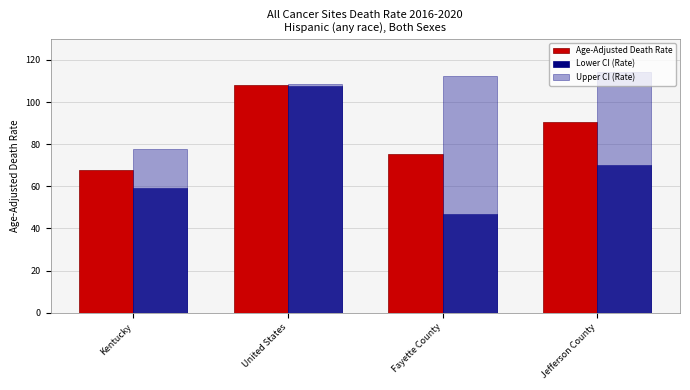

What value does the Upper CI (Rate) series have at United States?

108.7